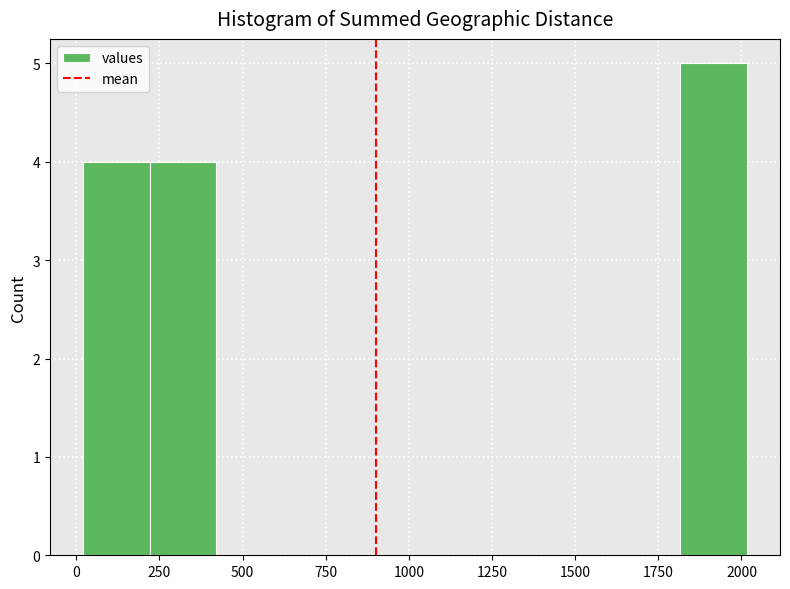

Around what value on the x-axis is the tallest bar? Give the approximate position of its centre, as read against the axis.

1900